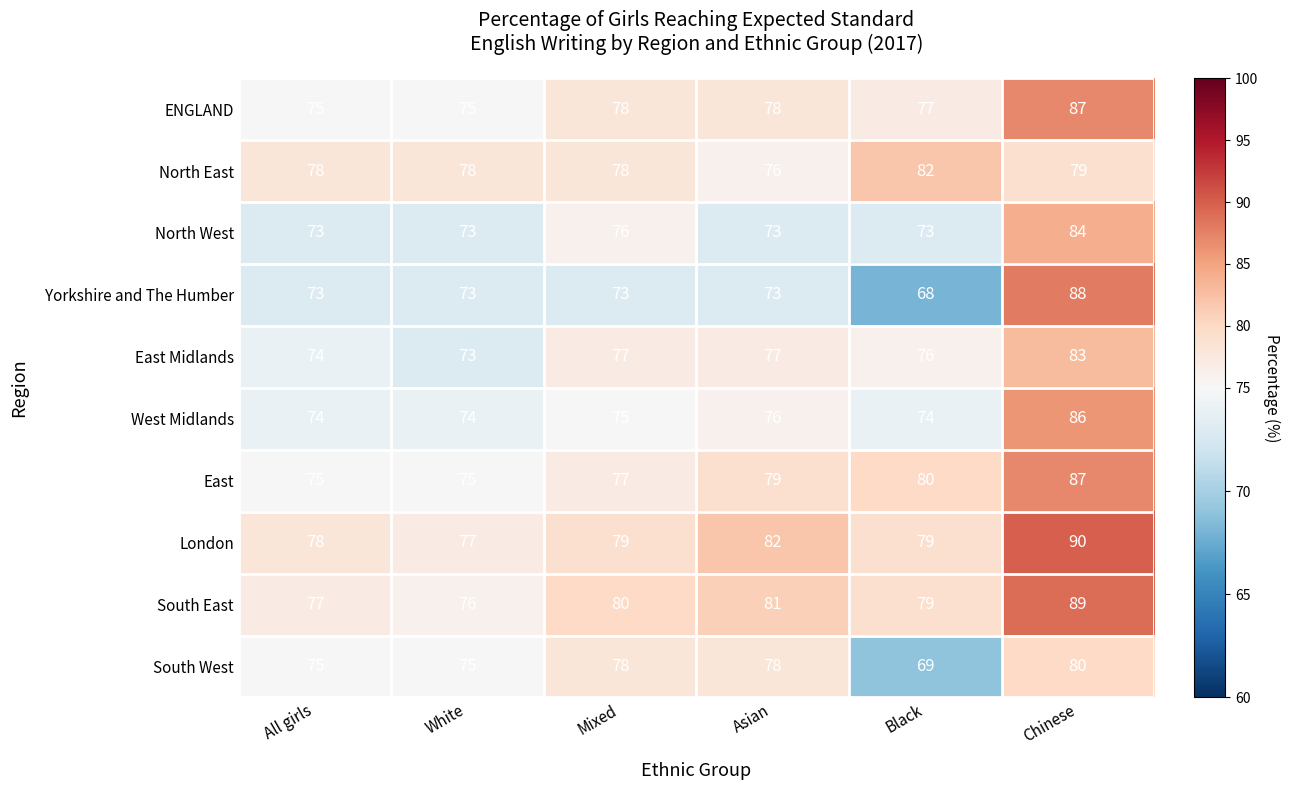

What value does the North East series have at Black?

82